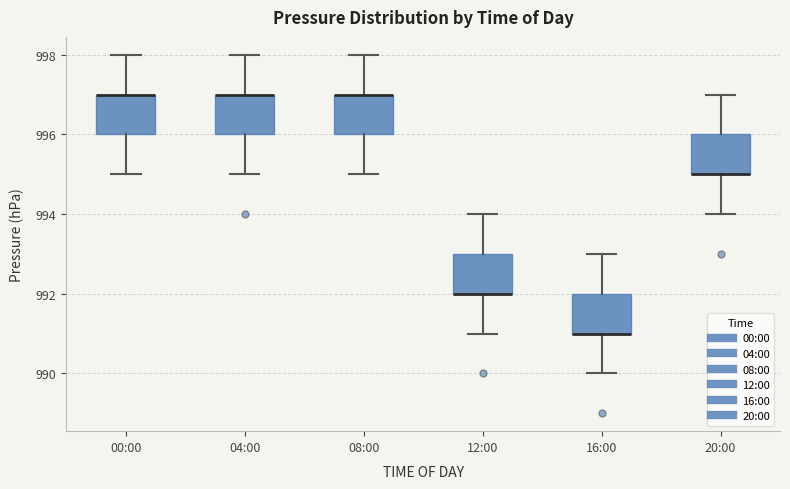

Where is the upper edge of the box for 20:00 on the y-axis? The values are not printed on the chart, so give them approximately, as read against the axis.

996